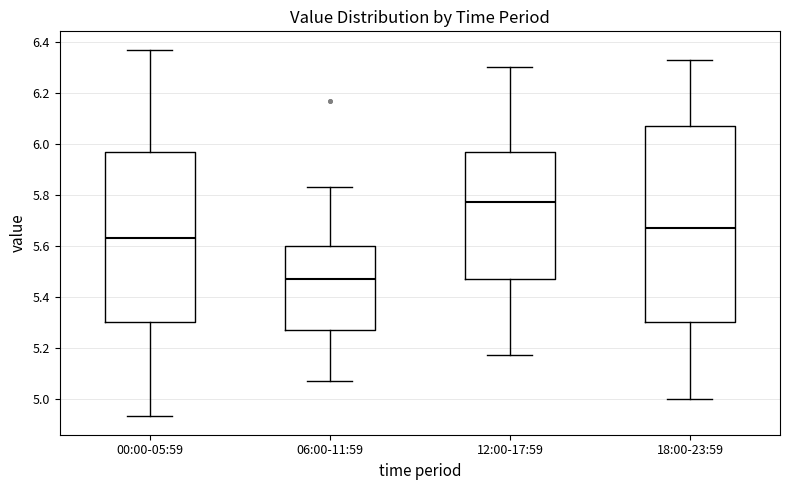

Where does the upper whisker of the box for 12:00-17:59 end on the y-axis? The values are not printed on the chart, so give them approximately, as read against the axis.

6.30